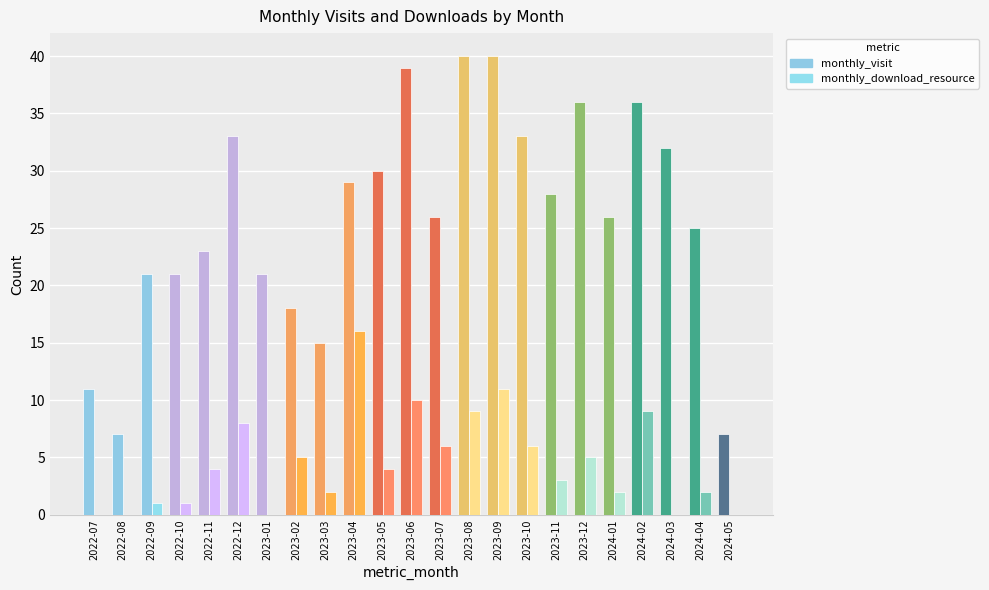

What is the maximum value for monthly_visit?

40